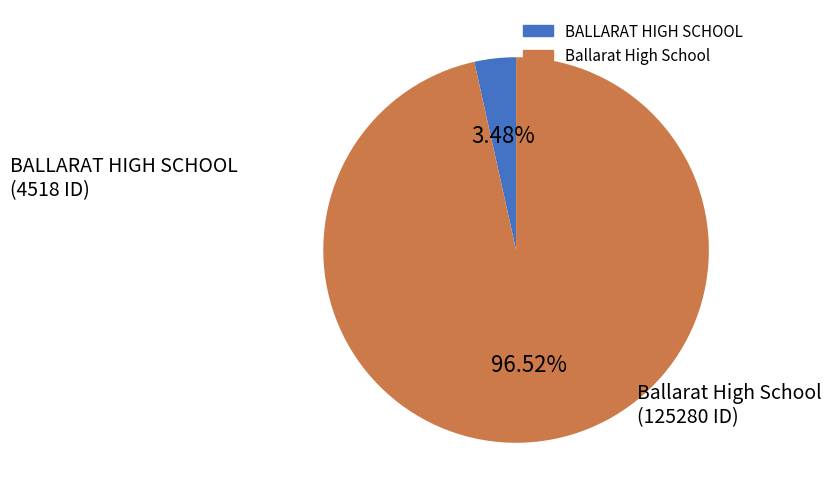

Approximately how many times larger is the value at Ballarat High School compared to BALLARAT HIGH SCHOOL?

27.7